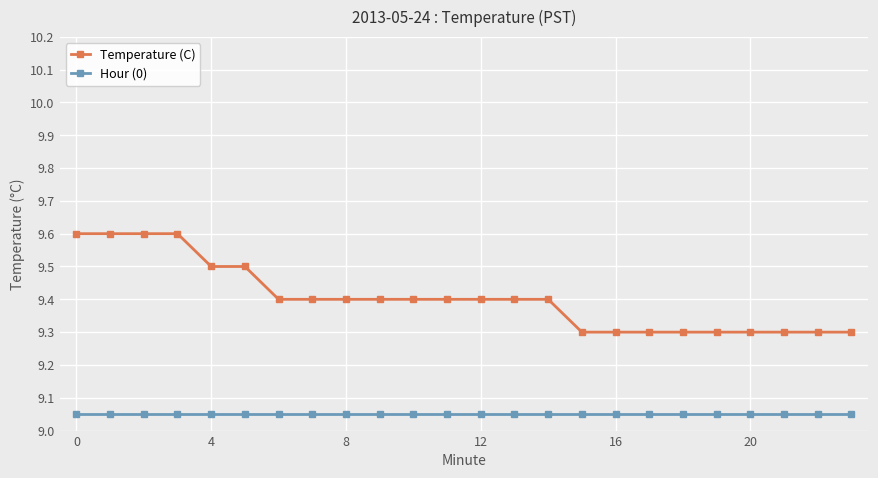

What is the value of the Temperature (C) point at the 9th from the left?

9.4